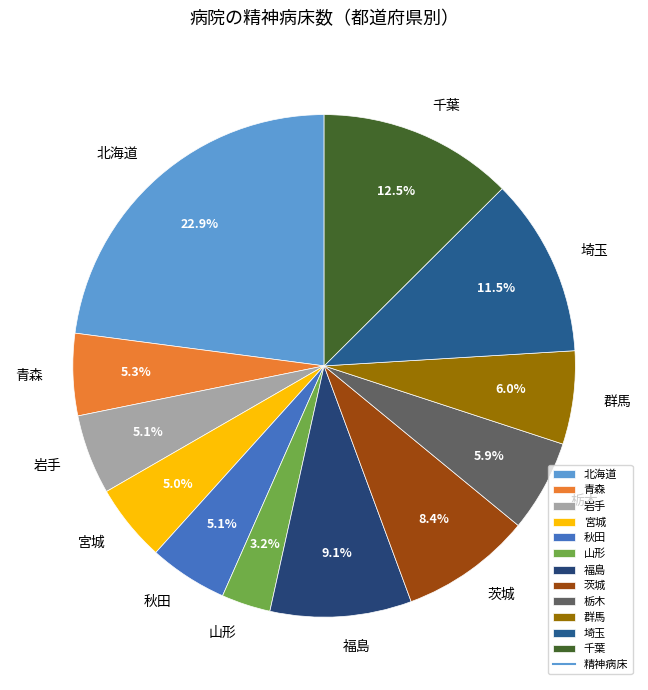

To the nearest percent, what is the difference between the 秋田 and 群馬 slice percentages?

1%